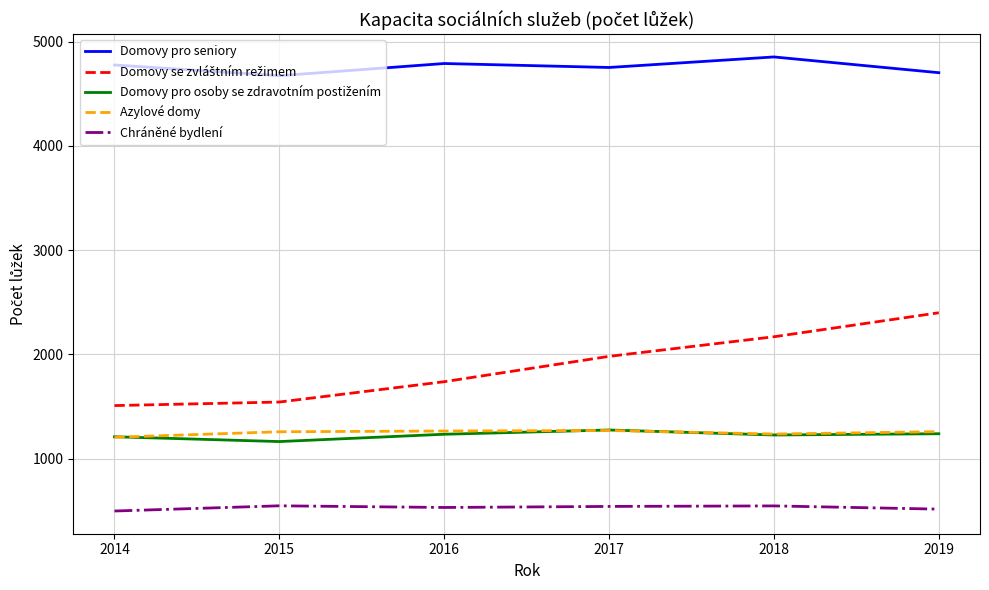

Which series has the largest total across all categories?

Domovy pro seniory